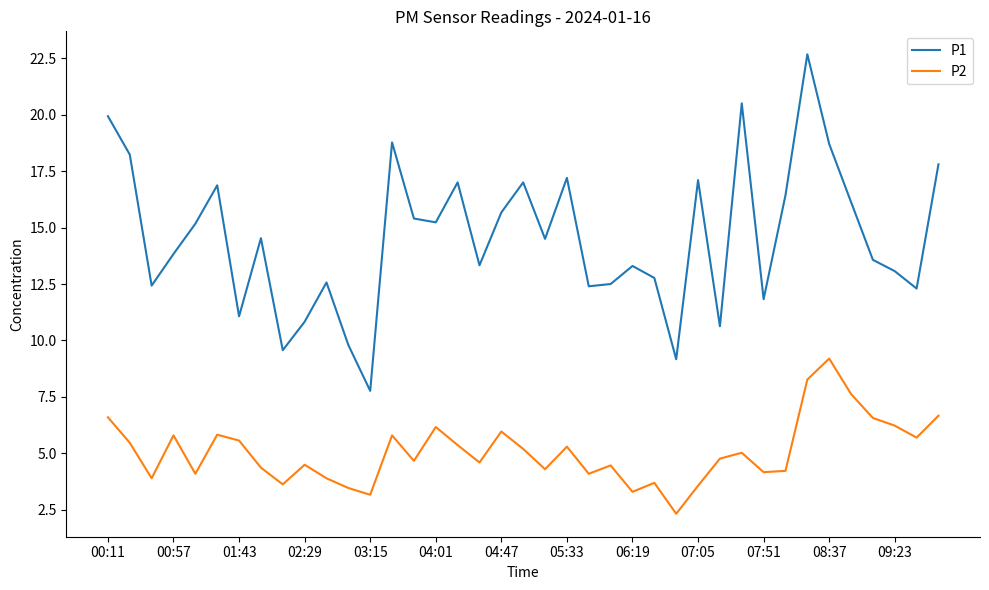

How many lines are shown in the chart?

2